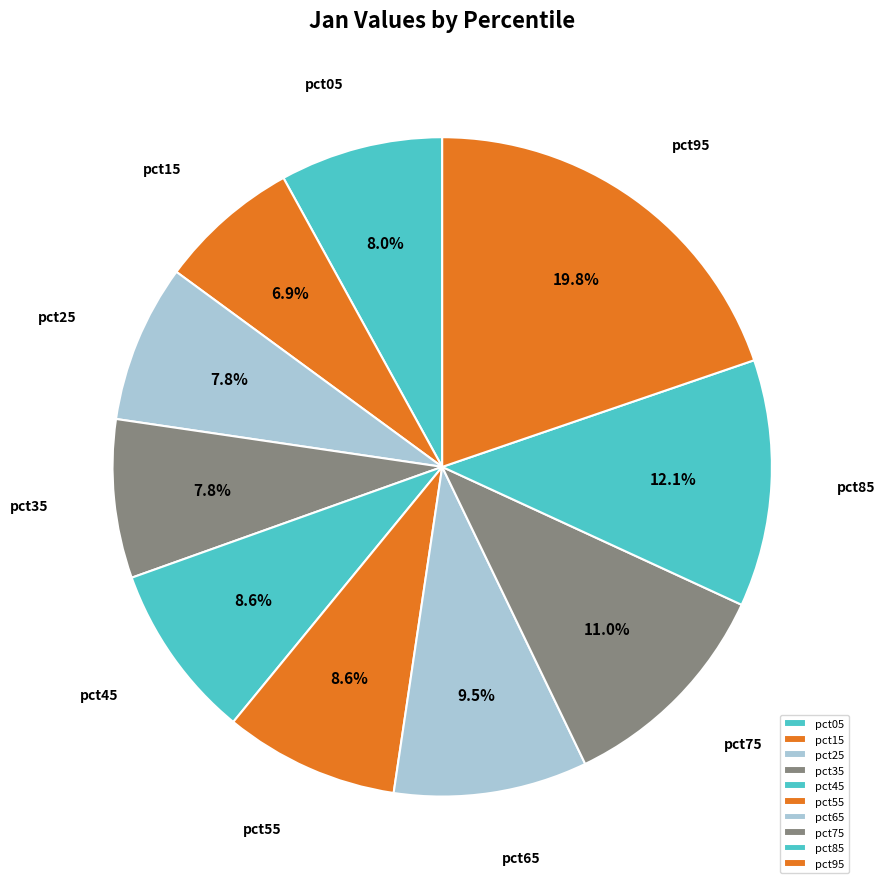

Is there any slice that represents more than half of the pie?

No